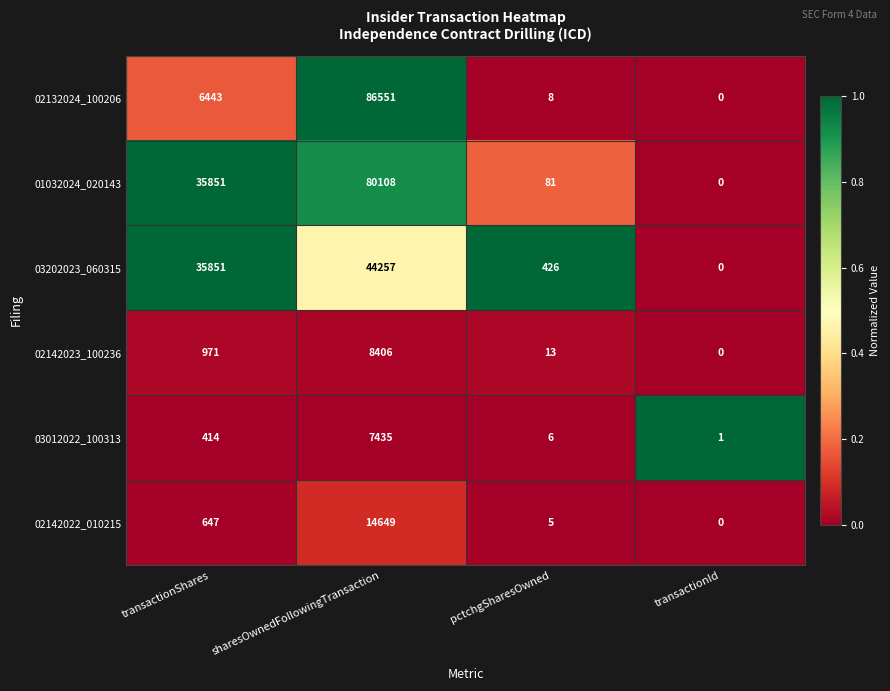

Rank the categories by 03202023_060315 value from lowest to highest.

transactionId, pctchgSharesOwned, transactionShares, sharesOwnedFollowingTransaction